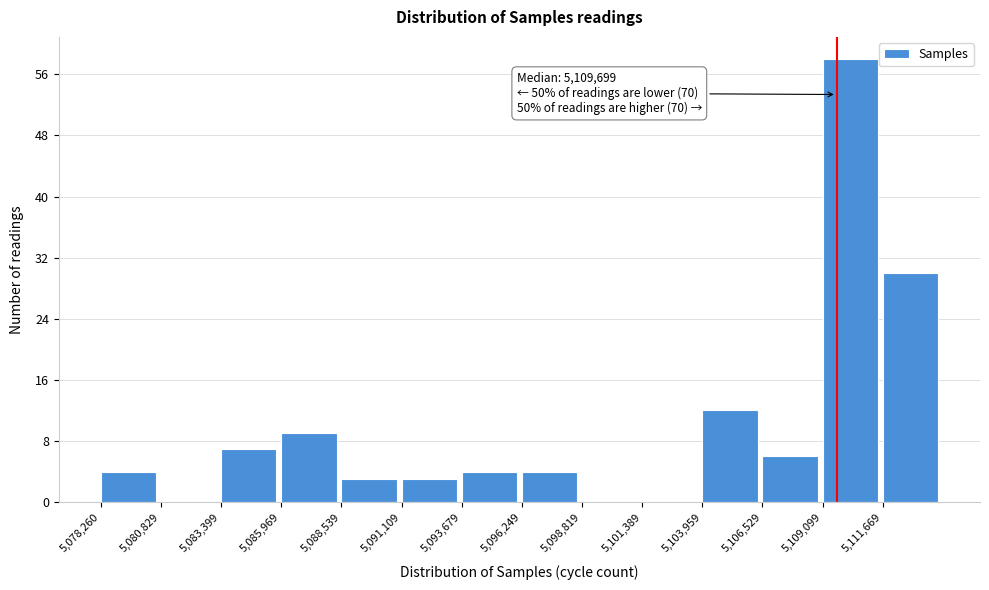

Which range on the x-axis has the tallest bar?

5109000 to 5111500